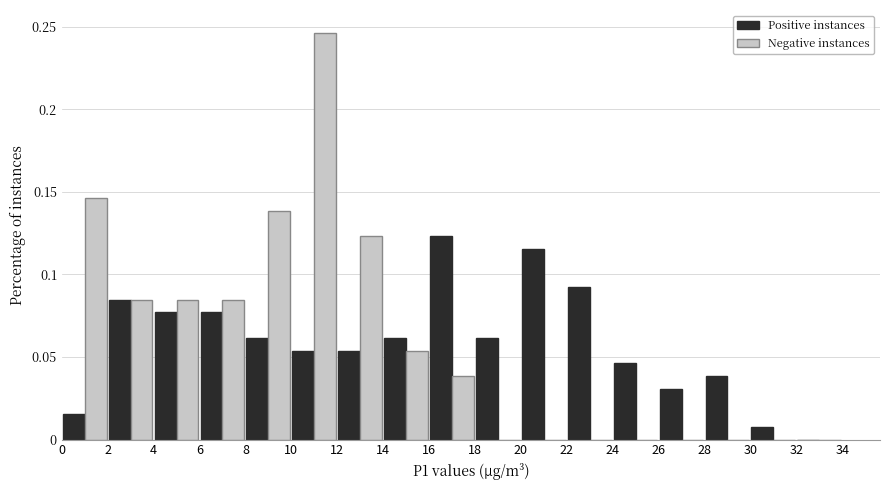

Reading left to right, list every range on the x-axis with the height of the bar of each series over it. The values are not printed on the chart, so give them approximately, as read against the axis.

0 to 2: Positive instances=0.015	Negative instances=0.145
2 to 4: Positive instances=0.085	Negative instances=0.085
4 to 6: Positive instances=0.075	Negative instances=0.085
6 to 8: Positive instances=0.075	Negative instances=0.085
8 to 10: Positive instances=0.060	Negative instances=0.140
10 to 12: Positive instances=0.055	Negative instances=0.245
12 to 14: Positive instances=0.055	Negative instances=0.125
14 to 16: Positive instances=0.060	Negative instances=0.055
16 to 18: Positive instances=0.125	Negative instances=0.040
18 to 20: Positive instances=0.060	Negative instances=0
20 to 22: Positive instances=0.115	Negative instances=0
22 to 24: Positive instances=0.090	Negative instances=0
24 to 26: Positive instances=0.045	Negative instances=0
26 to 28: Positive instances=0.030	Negative instances=0
28 to 30: Positive instances=0.040	Negative instances=0
30 to 32: Positive instances=0.010	Negative instances=0
32 to 34: Positive instances=0	Negative instances=0